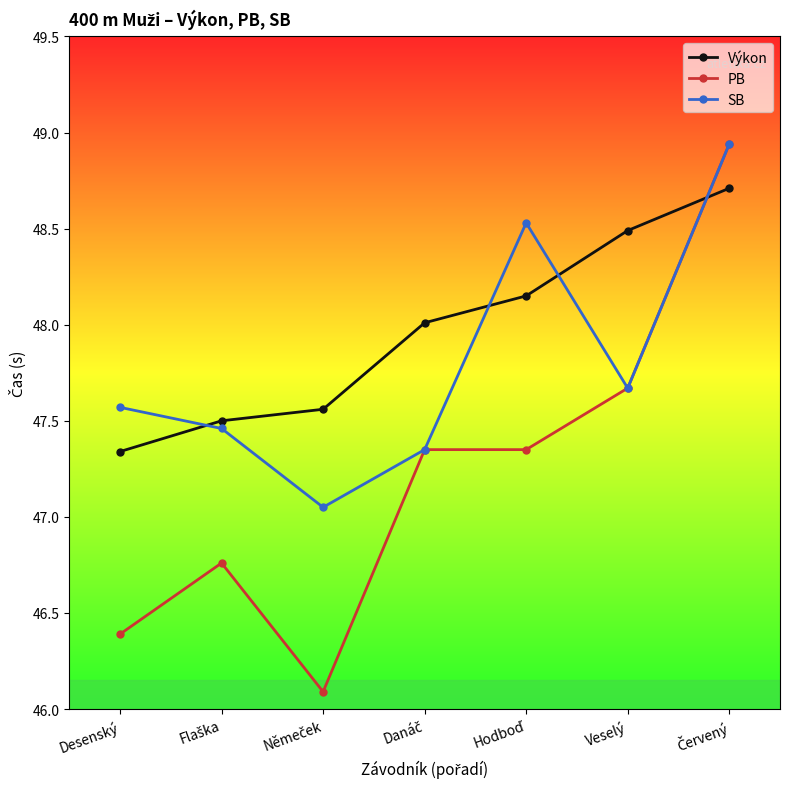

True or false: SB has more than 2 interior local peaks.

False